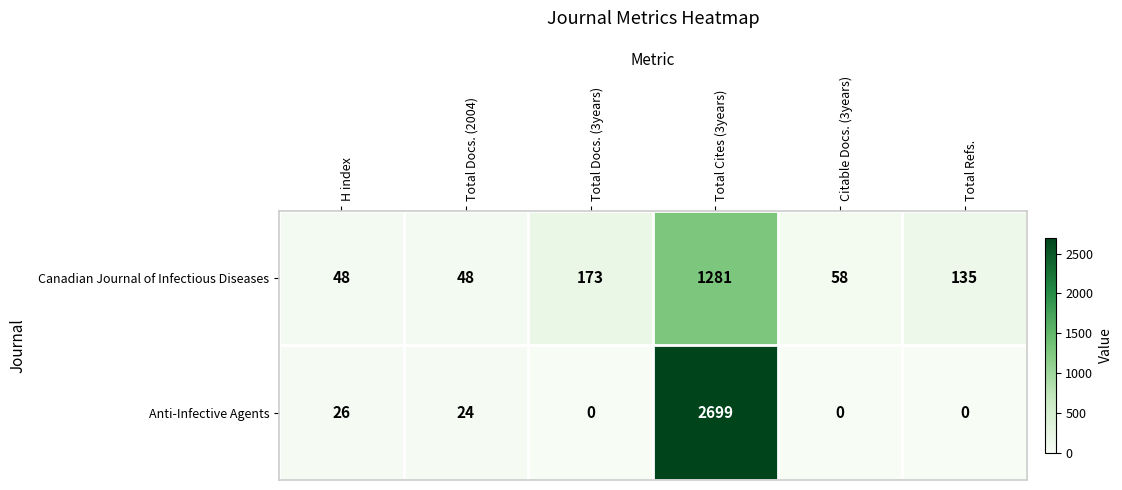

At which label is Anti-Infective Agents closest to 1349?

H index